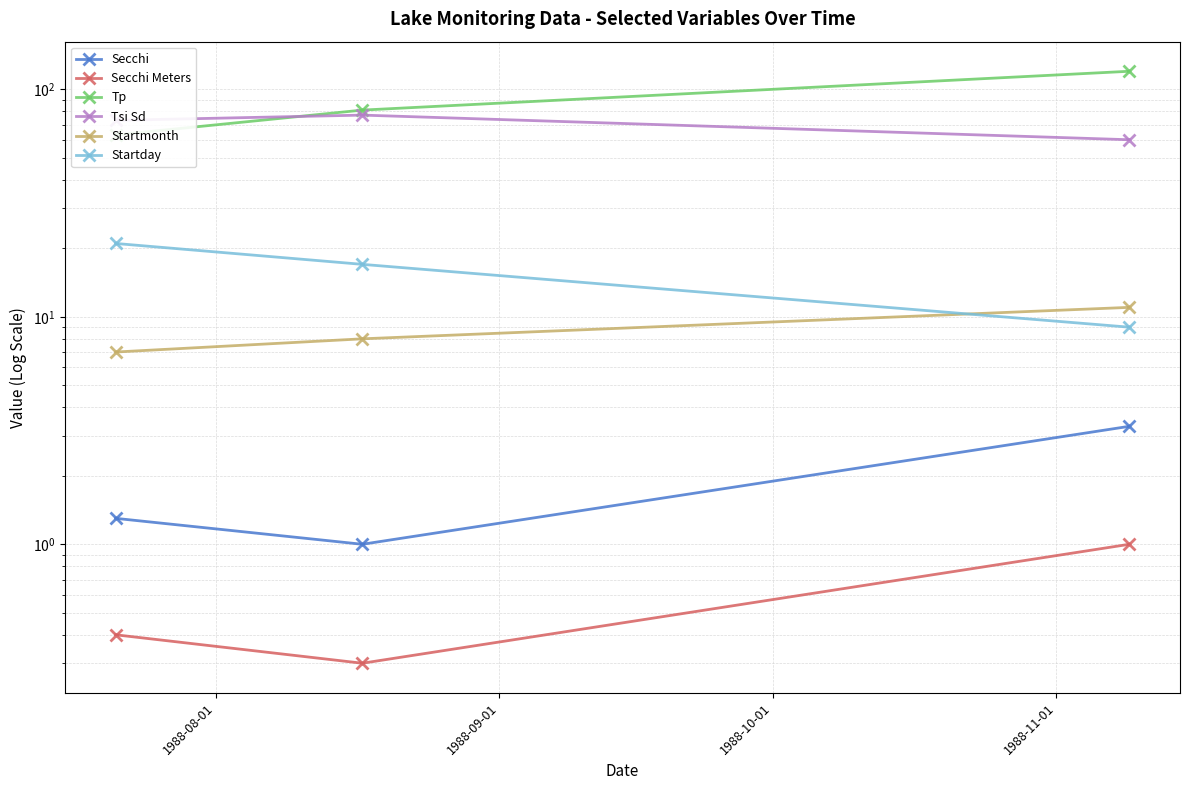

The Secchi series shows 0.5 at 1988-08-01. True or false?

False